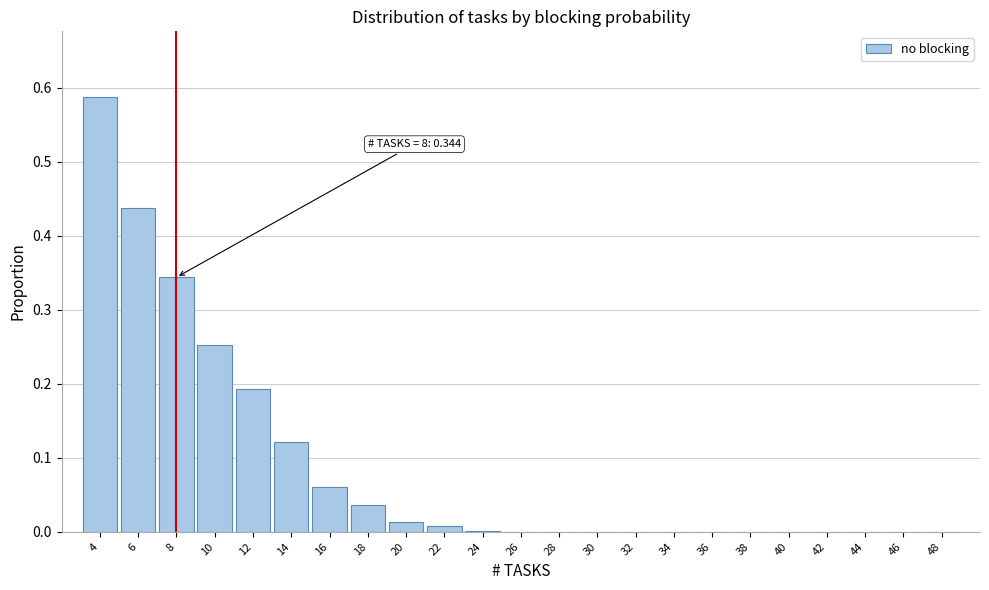

At which category does the chart reach its peak across all series?

4